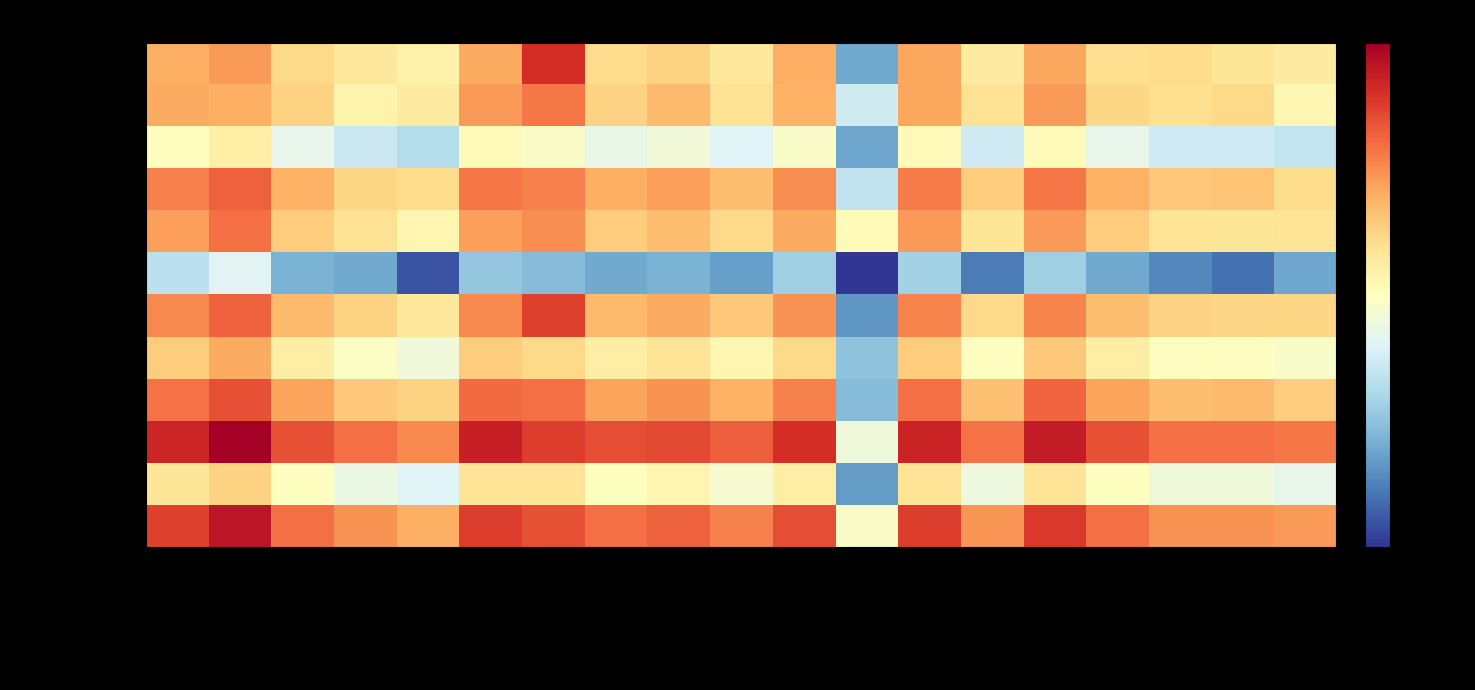

What is the difference between the highest and lowest values at IPC_peptide?

1.2